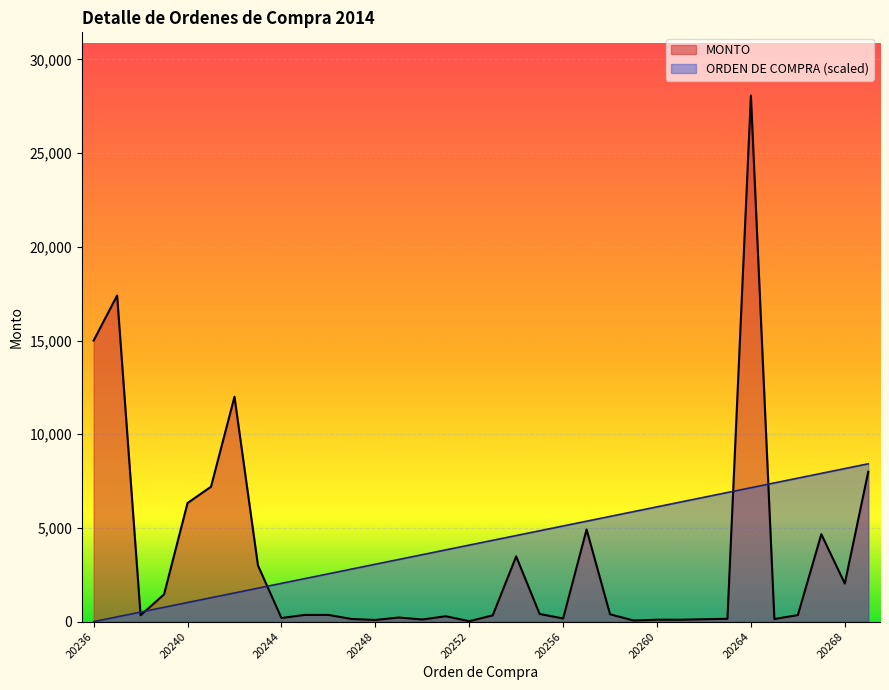

What is the value of the ORDEN DE COMPRA point at the 4th from the left?

765.7